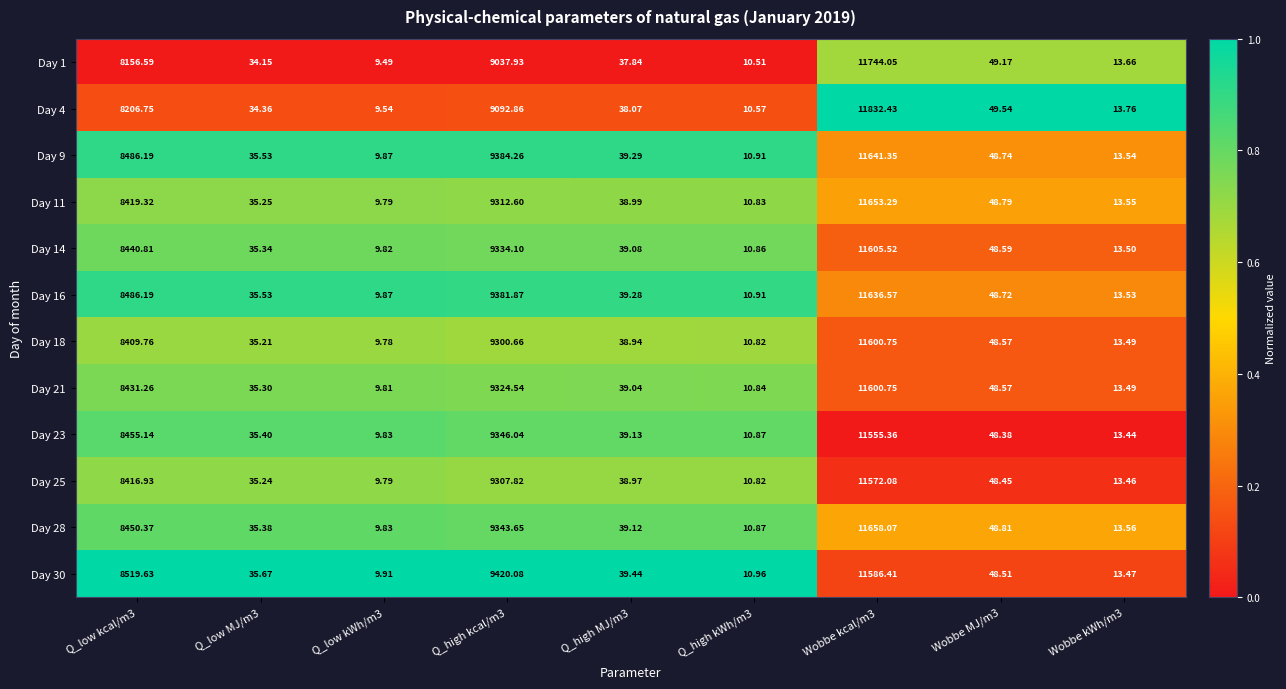

Is the value of Day 4 at Q_low kcal/m3 greater than the value of Day 9 at Wobbe kWh/m3?

Yes